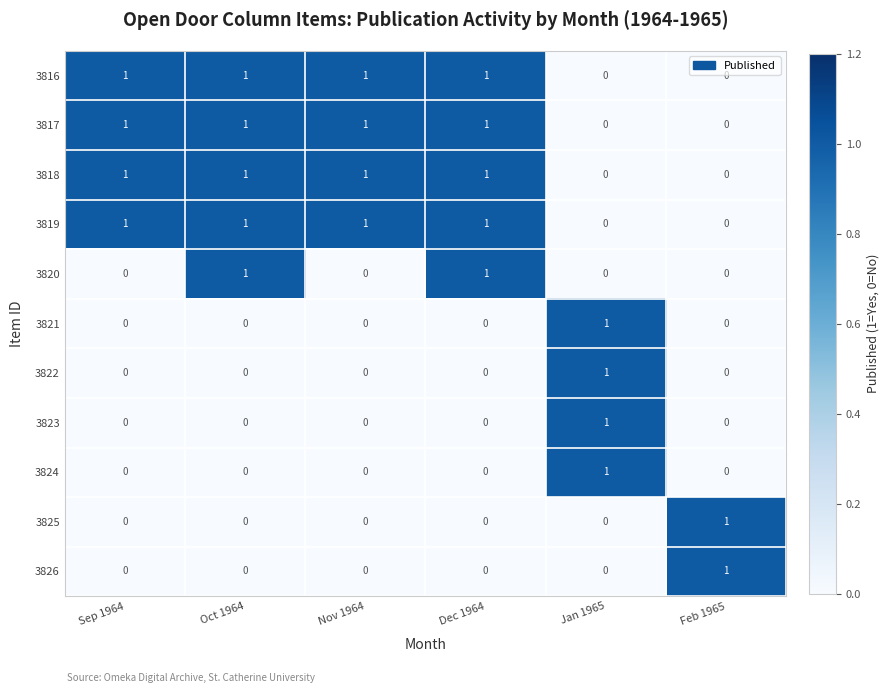

At which label does 3822 reach its peak?

Jan 1965